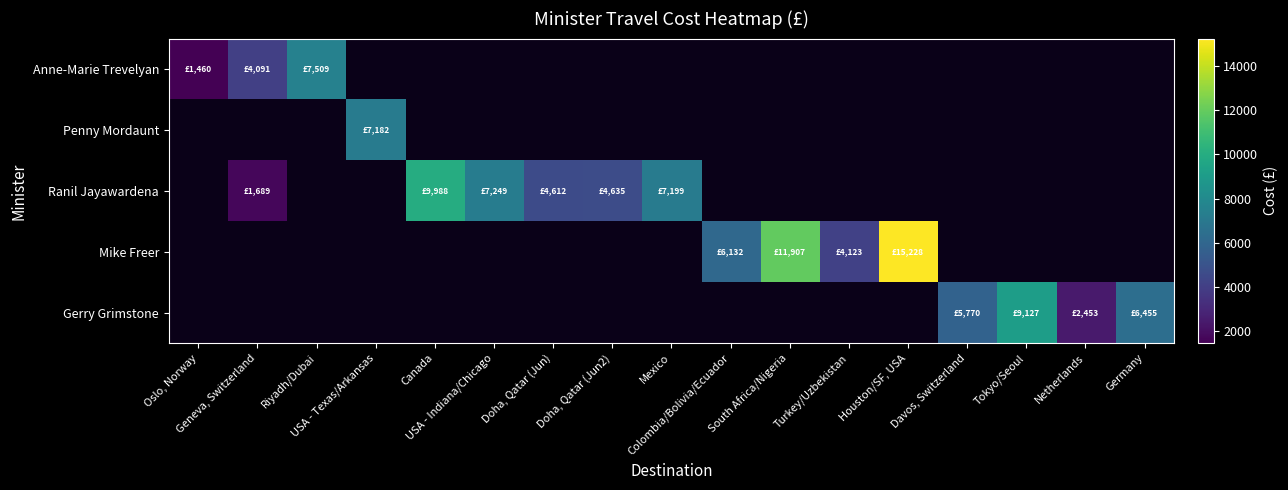

At Turkey/Uzbekistan, list the series in order from smallest to largest.

Anne-Marie Trevelyan, Penny Mordaunt, Ranil Jayawardena, Mike Freer, Gerry Grimstone